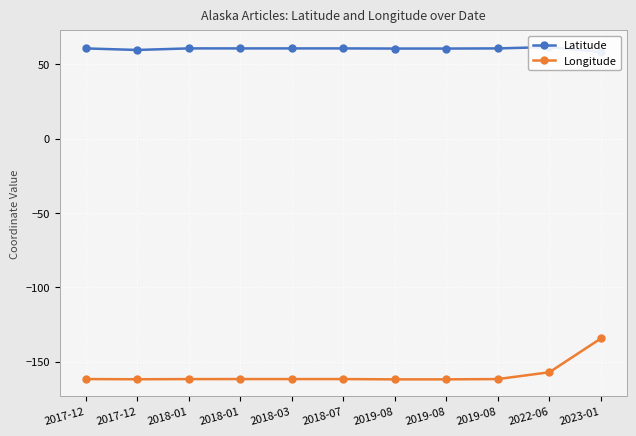

What is the difference between the maximum and minimum values in the Longitude series?

27.5